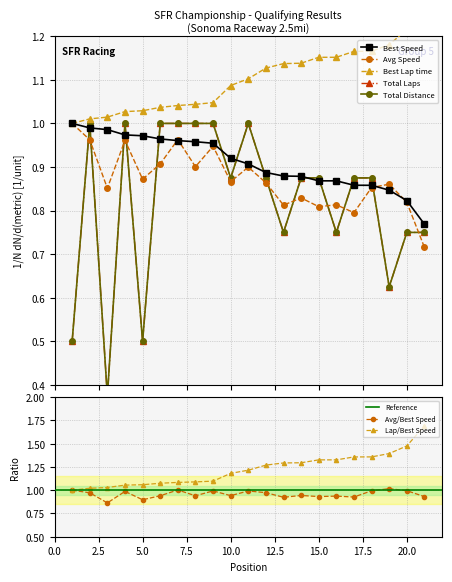

Reading left to right, what are all the values shown in this chart?

Total Laps: 0.5	1.0	0.4	1.0	0.5	1.0	1.0	1.0	1.0	0.9	1.0	0.9	0.8	0.9	0.9	0.8	0.9	0.9	0.6	0.8	0.8
Best Lap time: 1.0	1.0	1.0	1.0	1.0	1.0	1.0	1.0	1.0	1.1	1.1	1.1	1.1	1.1	1.2	1.2	1.2	1.2	1.2	1.2	1.3
Average Speed: 1.0	1.0	0.9	1.0	0.9	0.9	1.0	0.9	0.9	0.9	0.9	0.9	0.8	0.8	0.8	0.8	0.8	0.9	0.9	0.8	0.7
Best Speed: 1.0	1.0	1.0	1.0	1.0	1.0	1.0	1.0	1.0	0.9	0.9	0.9	0.9	0.9	0.9	0.9	0.9	0.9	0.8	0.8	0.8
Total Distance: 0.5	1.0	0.4	1.0	0.5	1.0	1.0	1.0	1.0	0.9	1.0	0.9	0.8	0.9	0.9	0.8	0.9	0.9	0.6	0.8	0.8